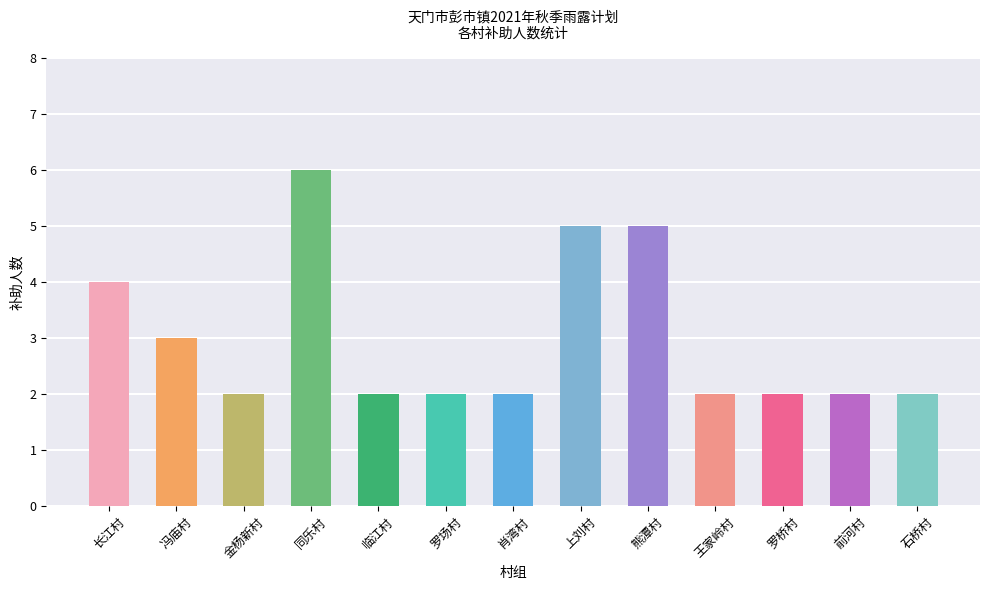

What is the ratio of the value at 石桥村 to the value at 王家岭村?

1.0